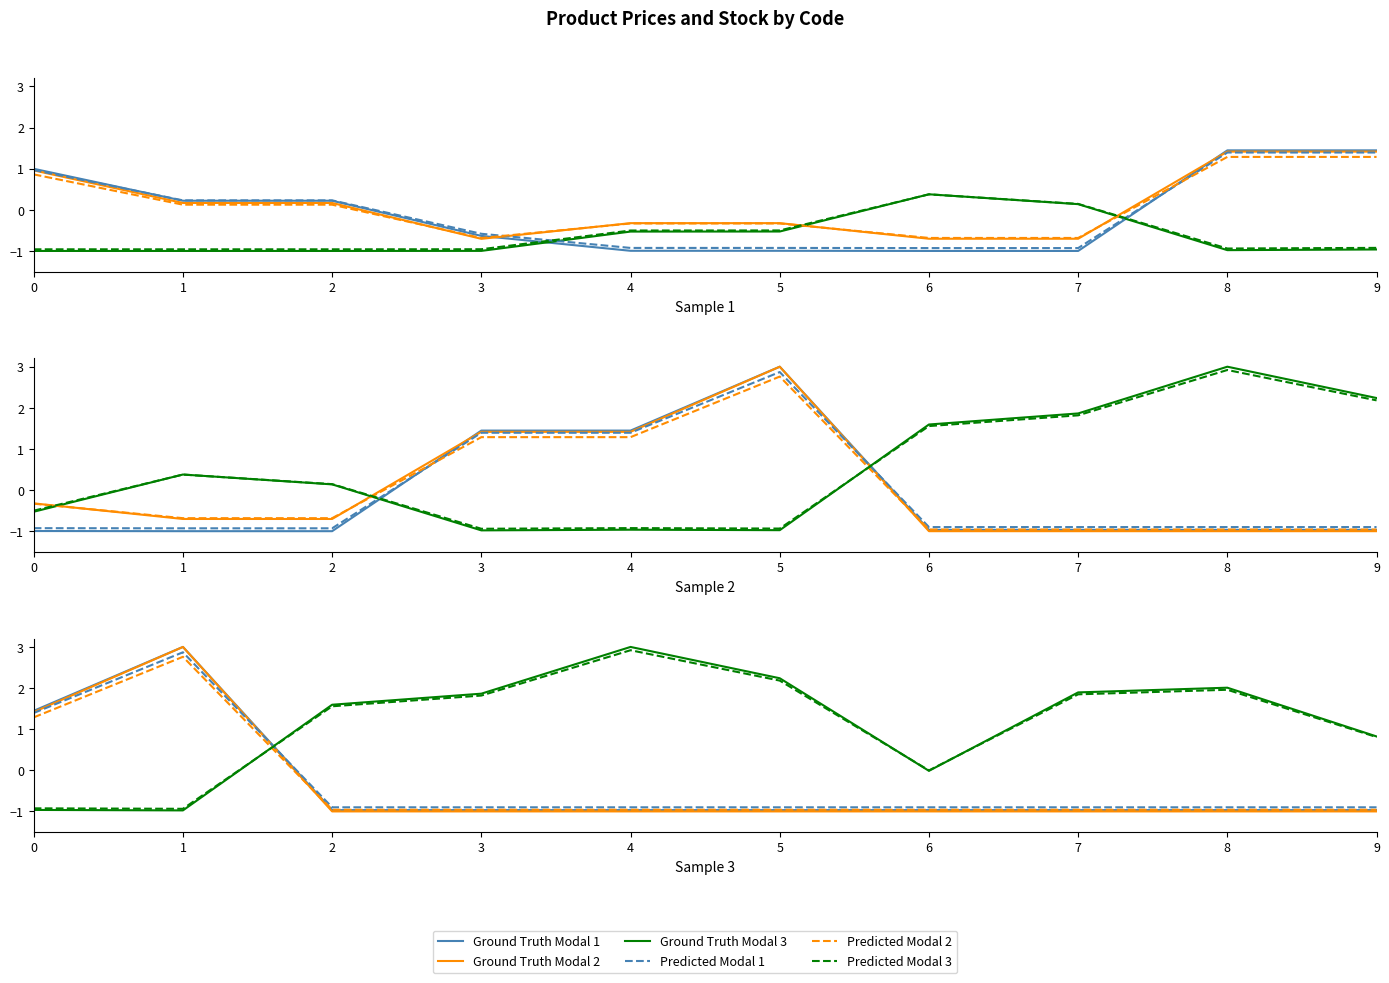

Where is the first local maximum for Ground Truth Modal 2?

1